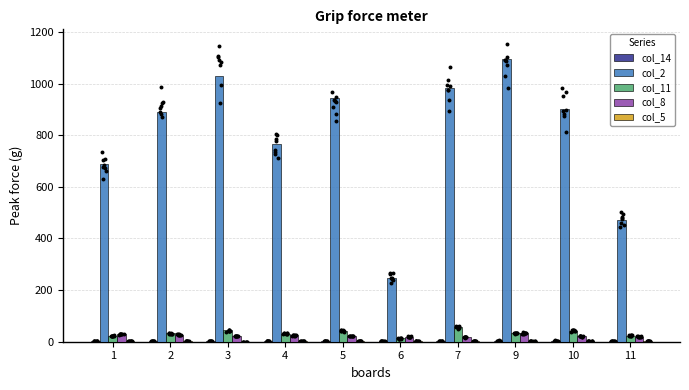

What are all the series names shown in the legend?

col_14, col_2, col_11, col_8, col_5